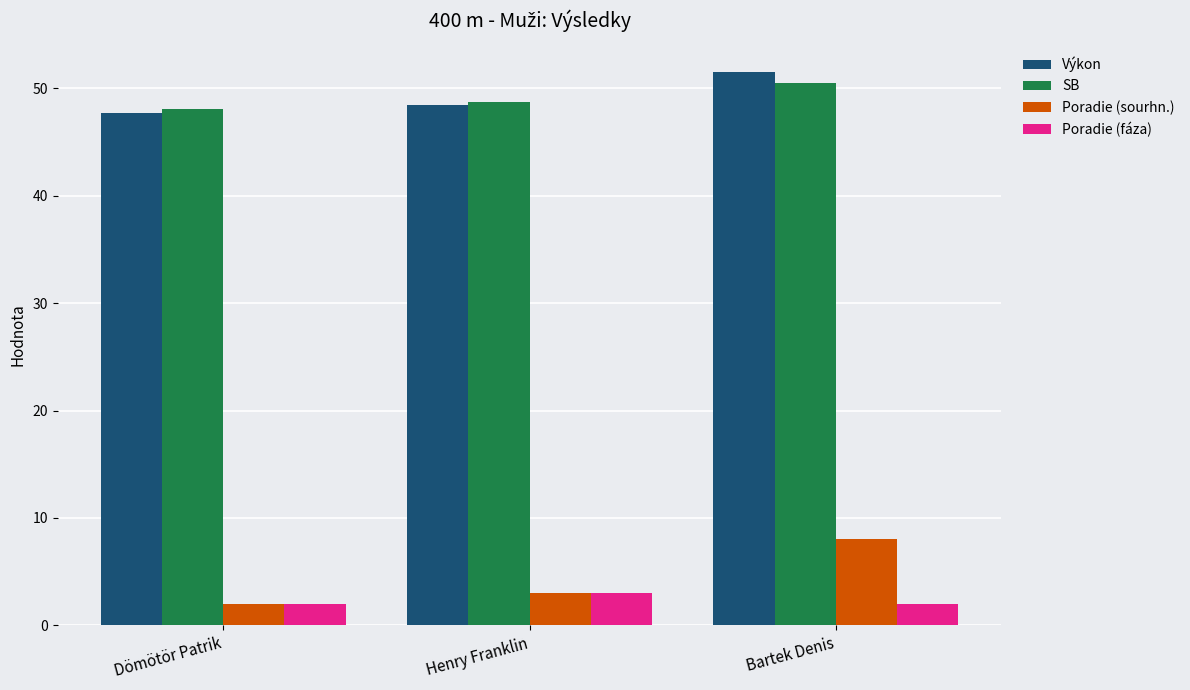

Between Henry Franklin and Bartek Denis, which series saw the biggest shift?

Poradie (sourhn.)